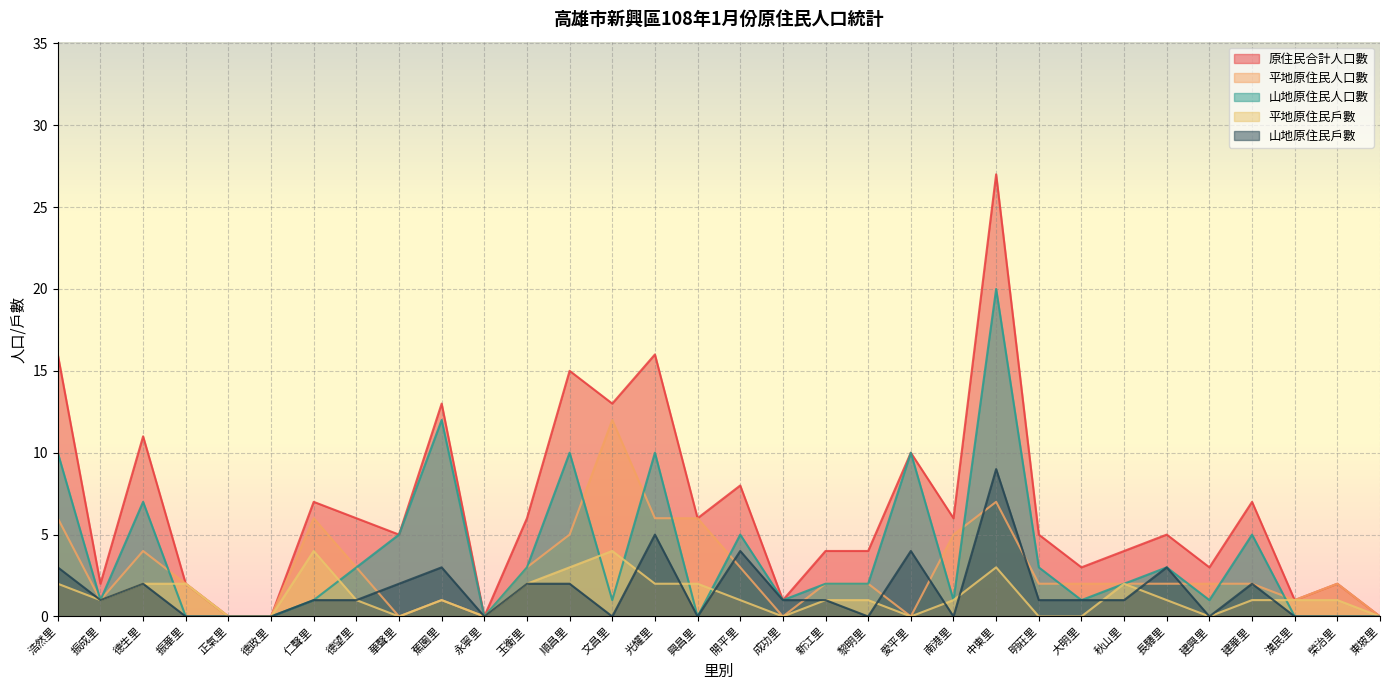

At which label does 平地原住民人口數 first exceed 2?

浩然里